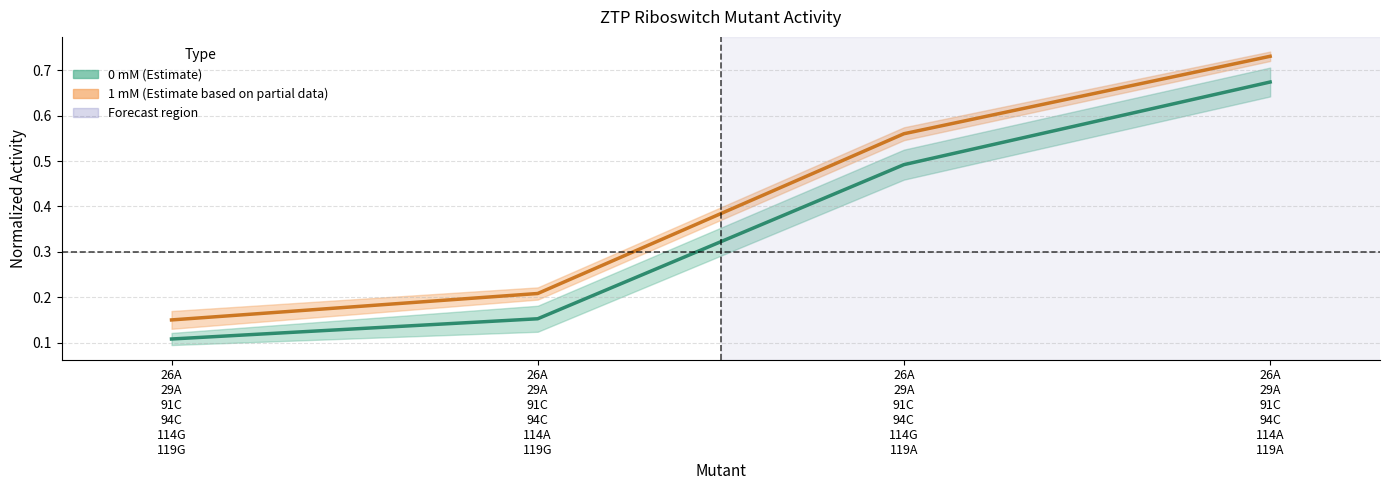

What is the value of the ZTP_RndPK_1mM_Rep2 point at the 3rd from the left?

0.6